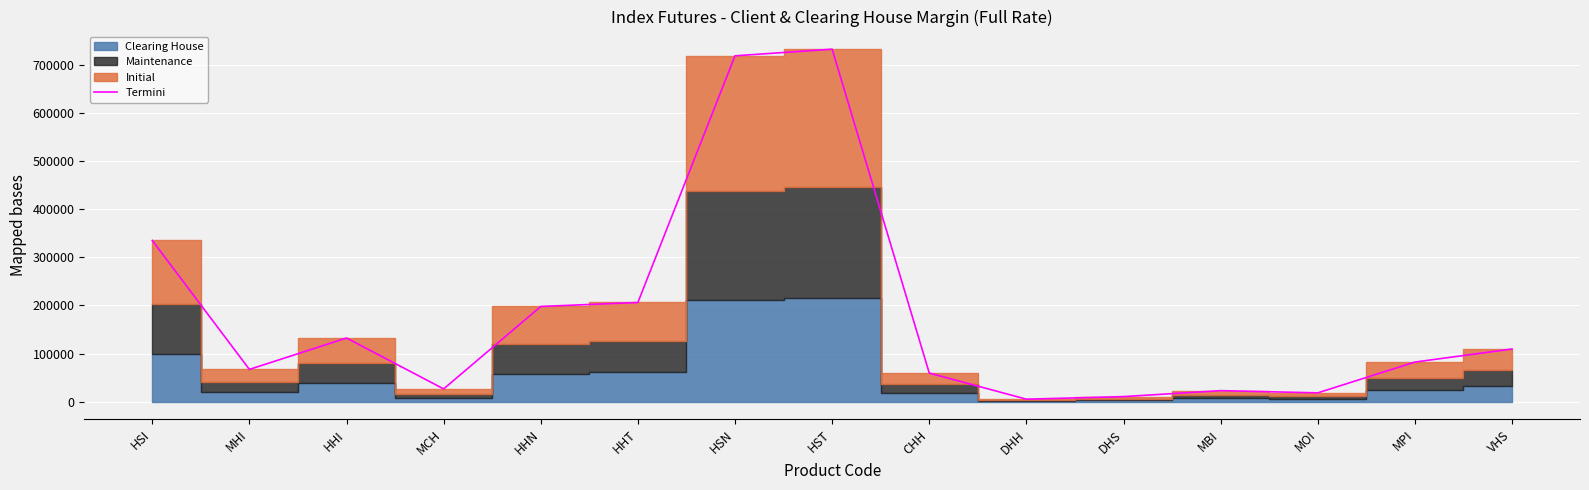

What position from the left is CHH?

9